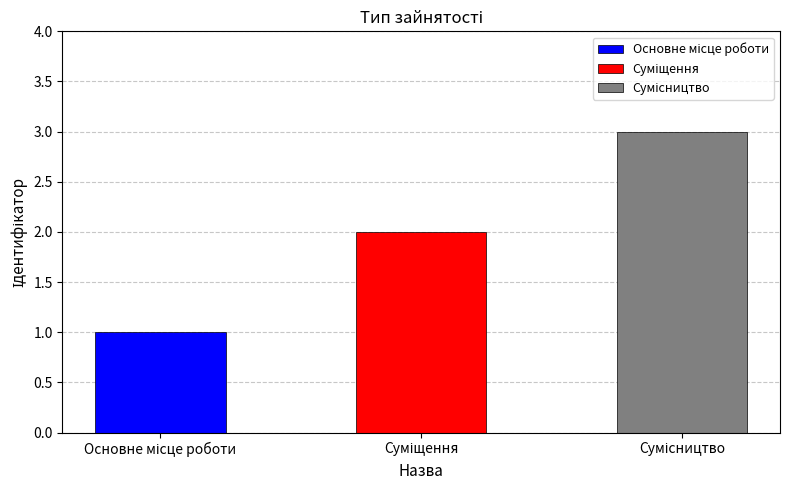

Is it true that the value at Основне місце роботи is 1?

True